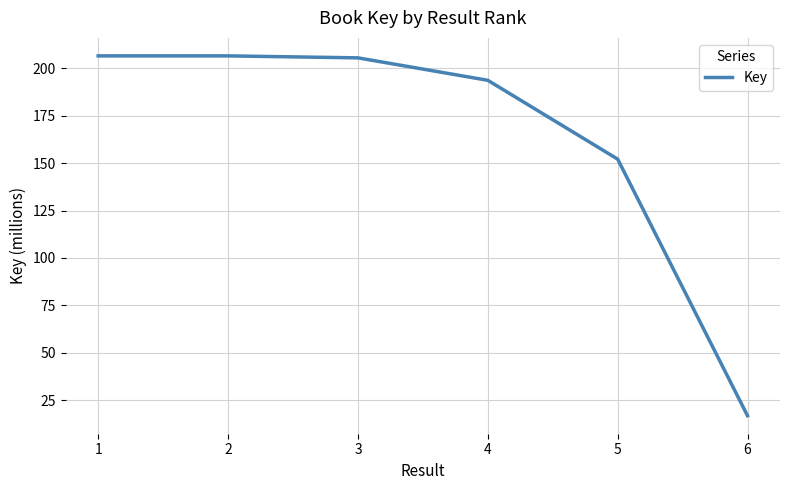

Approximately how many times larger is the value at 2 compared to 3?

1.0